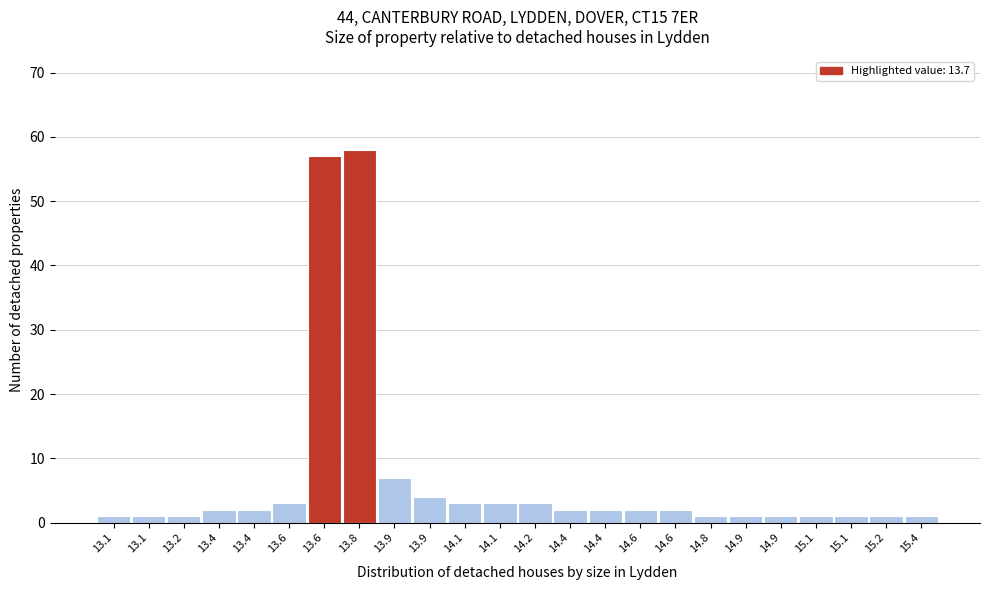

Are the bars horizontal?

No